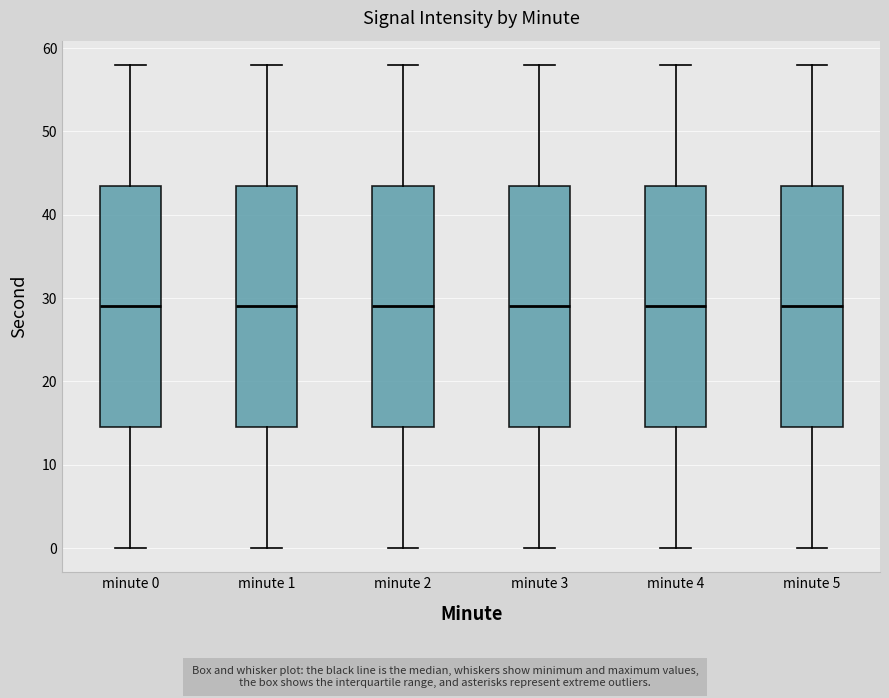

Reading left to right, read every box against the y-axis: the position of its median line, the range the box covers, and the ends of its whiskers. The values are not printed on the chart, so give them approximately, as read against the axis.

minute 0: median 29, box 15 to 44, whiskers 0 to 58
minute 1: median 29, box 15 to 44, whiskers 0 to 58
minute 2: median 29, box 15 to 44, whiskers 0 to 58
minute 3: median 29, box 15 to 44, whiskers 0 to 58
minute 4: median 29, box 15 to 44, whiskers 0 to 58
minute 5: median 29, box 15 to 44, whiskers 0 to 58